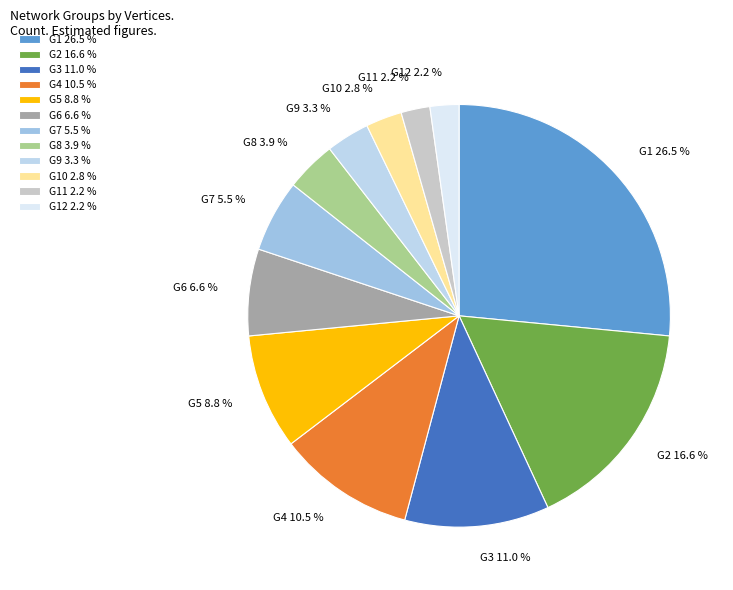

How much of the chart is everything except G6?

93.4%